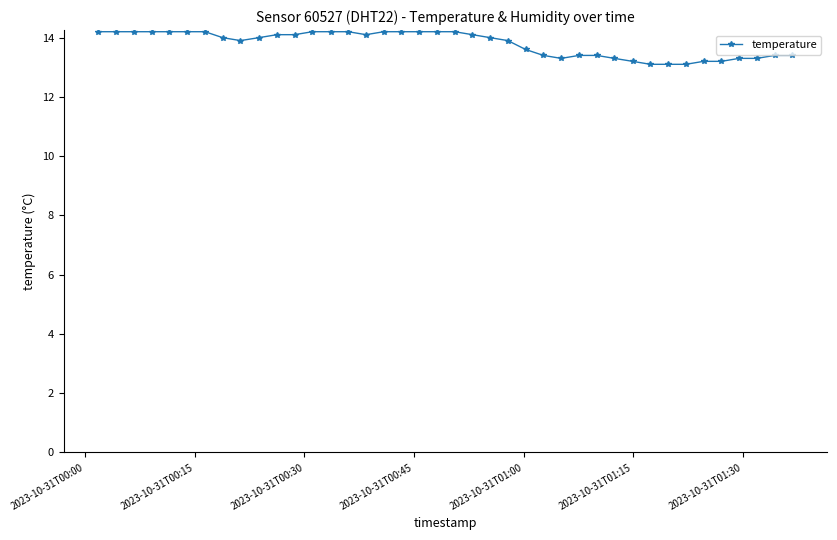

What is the difference between the second highest and minimum values?

1.1